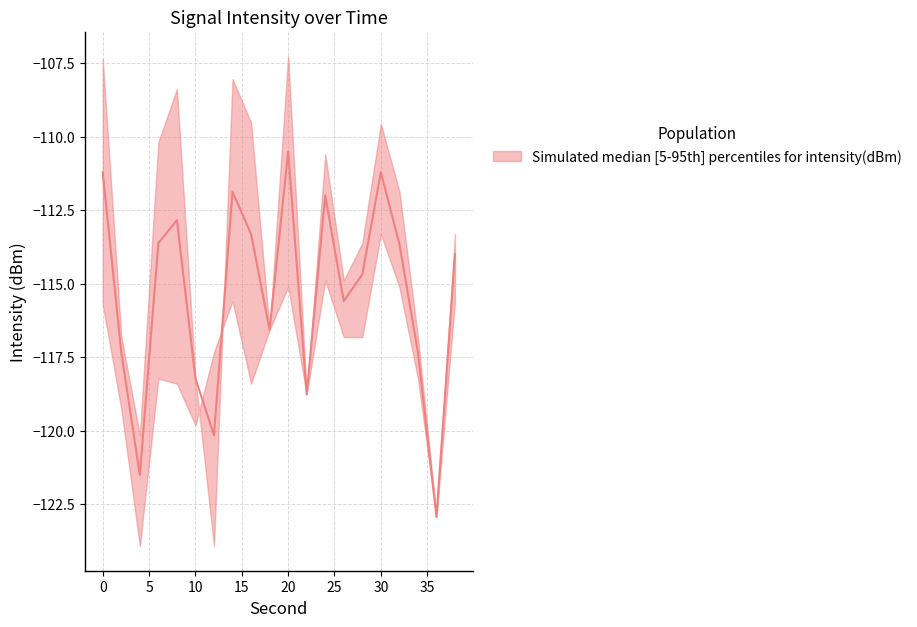

What is the difference between the highest and lowest values at 16?

8.9